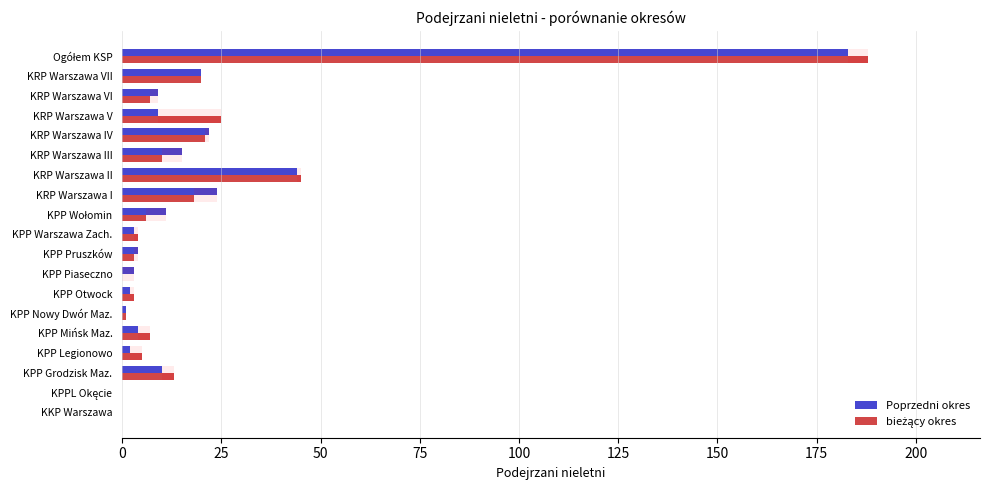

The Poprzedni okres series shows 3 at 75. True or false?

False